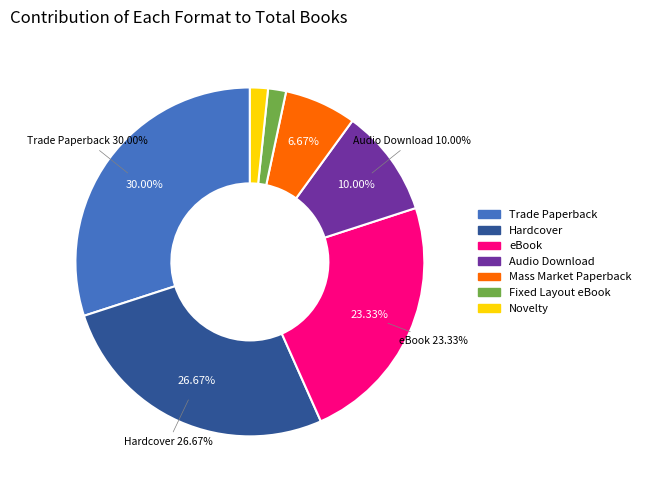

Is the sum of Hardcover and eBook greater than half?

No